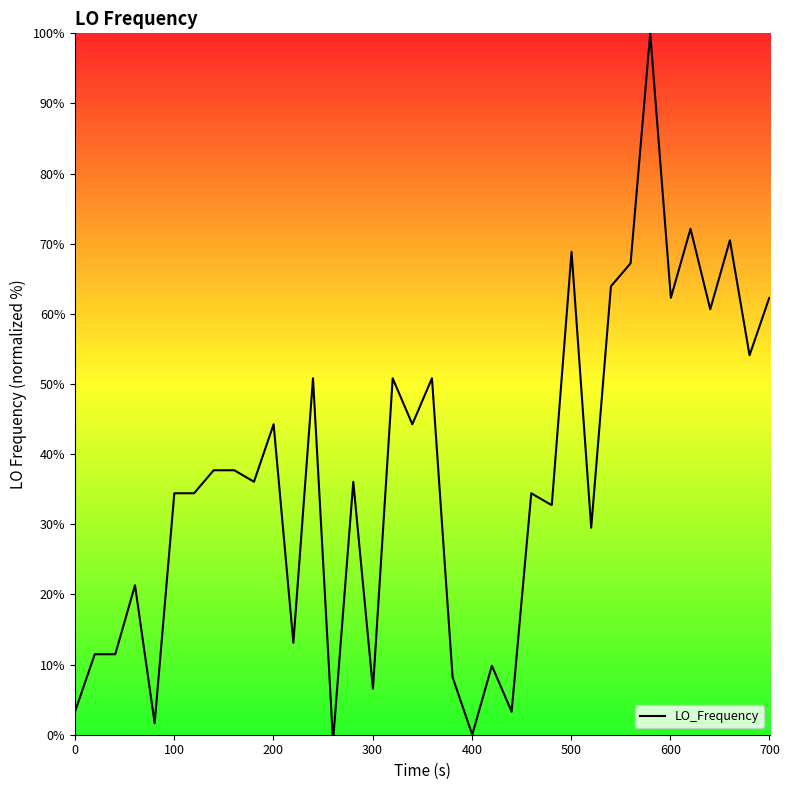

What is the greatest value displayed?

100.0